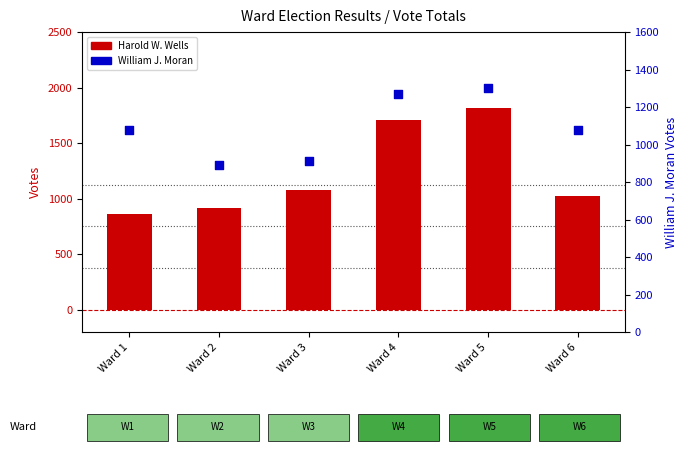

What is the total value across all series at Ward 4?

2974